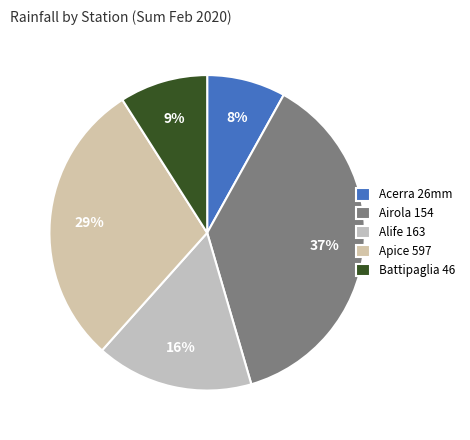

Does any single category account for the majority?

No